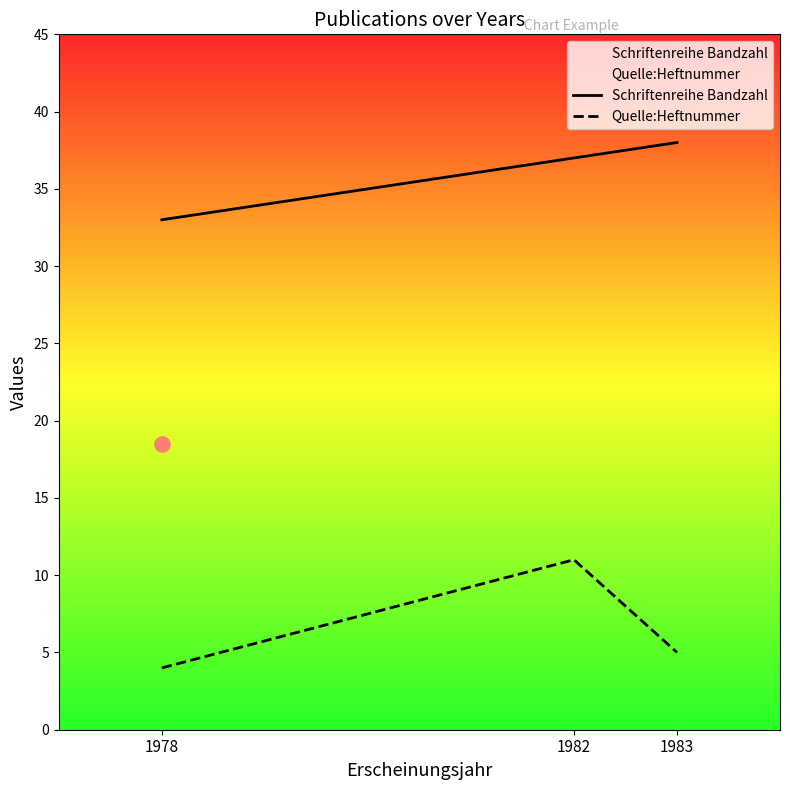

At how many categories does at least one series exceed 36?

2